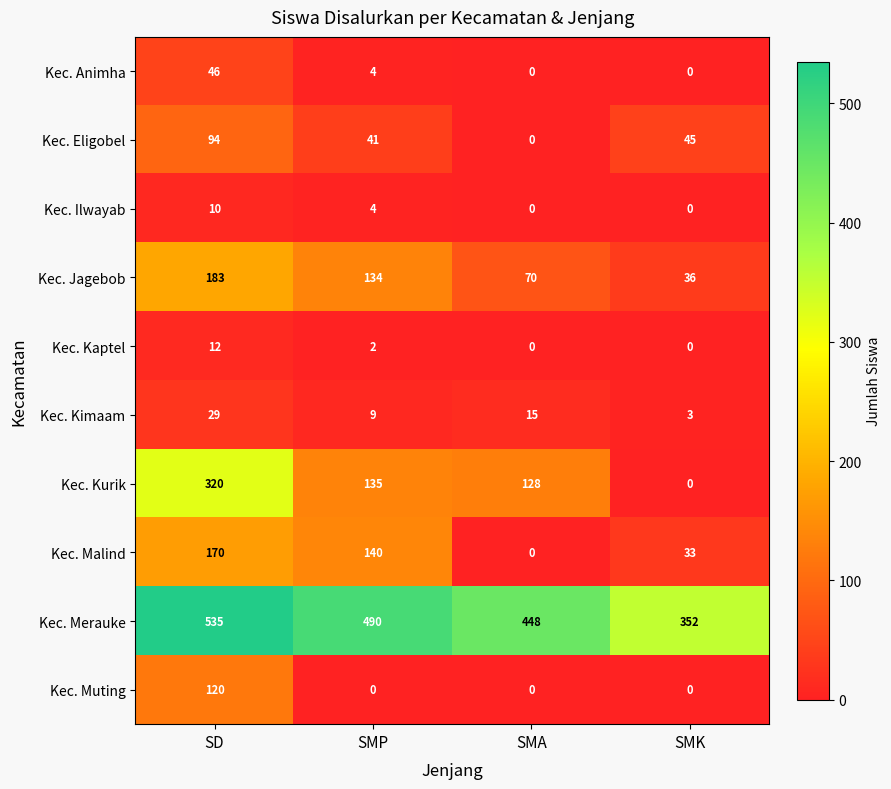

Which series has the largest range (max minus min)?

Kec. Kurik